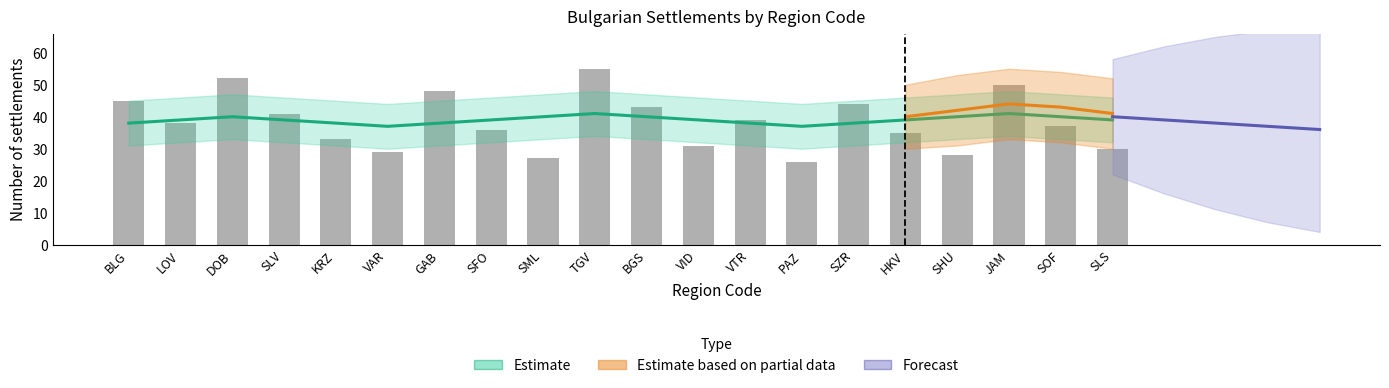

Reading left to right, list all the values displayed in this chart.

45	38	52	41	33	29	48	36	27	55	43	31	39	26	44	35	28	50	37	30